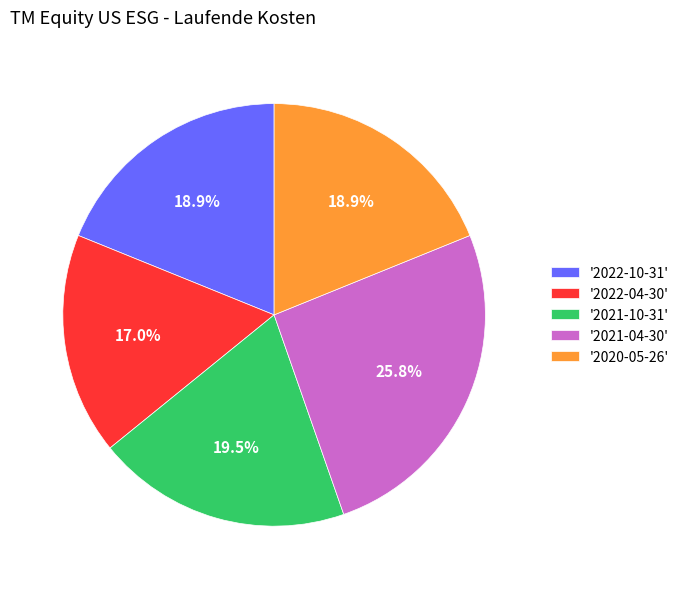

What portion of the pie excludes '2021-04-30'?

74.2%